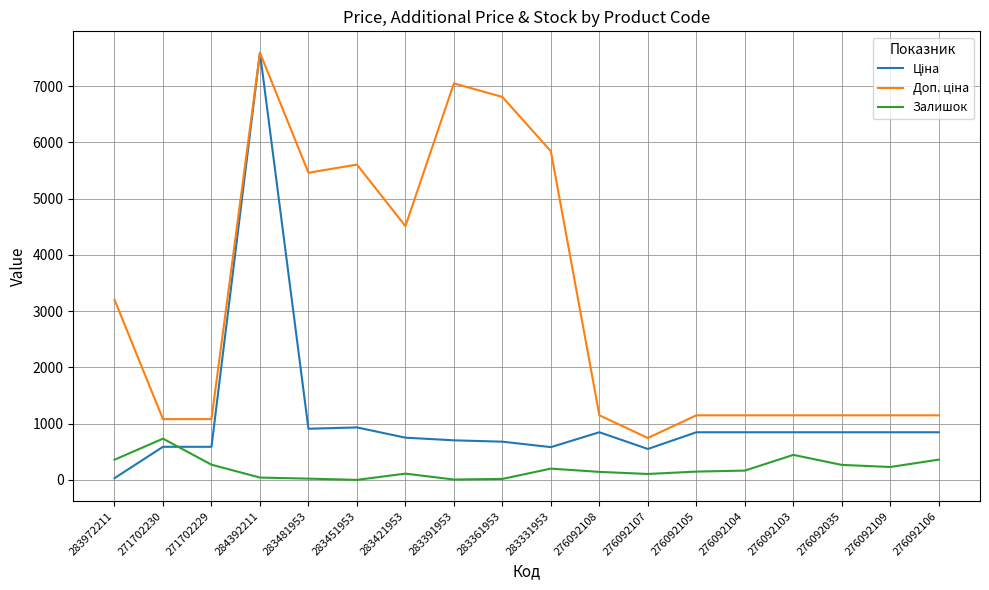

Is it true that Залишок equals 24.0 at 283481953?

True